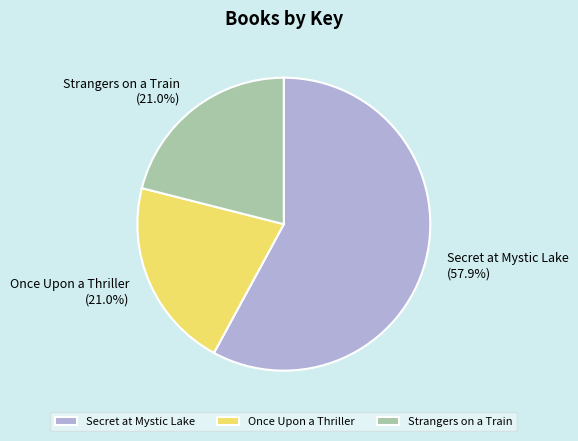

Which category has the biggest portion of the pie?

Secret at Mystic Lake